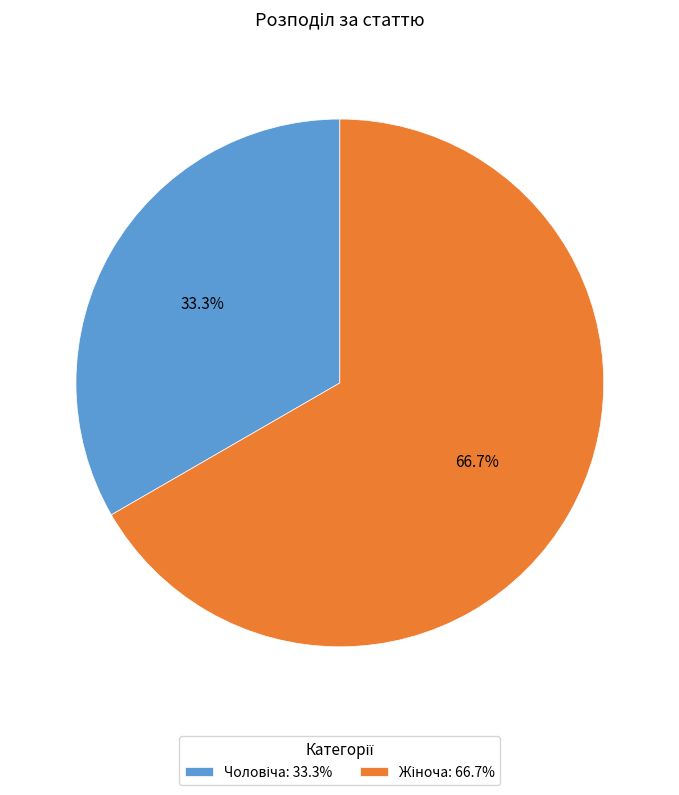

Does any single category account for the majority?

Yes